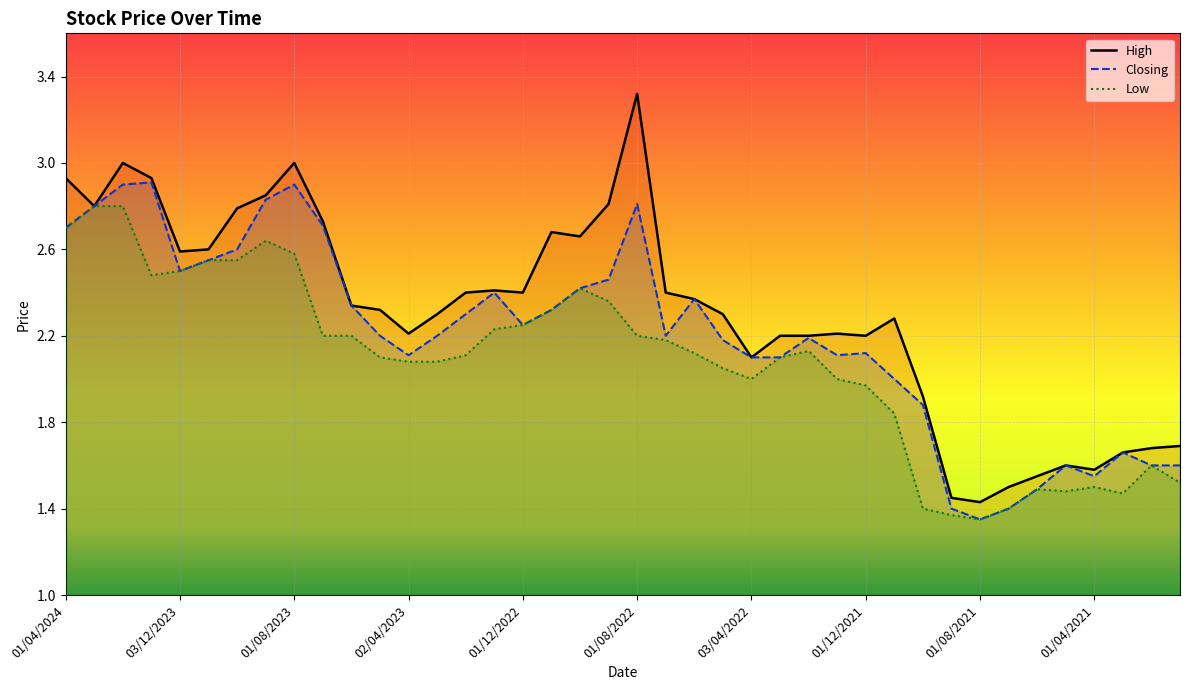

List the labels in order of Low value, largest first.

03/03/2024, 01/02/2024, 01/04/2024, 03/09/2023, 01/08/2023, 01/11/2023, 01/10/2023, 03/12/2023, 02/01/2024, 02/10/2022, 01/09/2022, 01/11/2022, 01/12/2022, 02/01/2023, 02/07/2023, 04/06/2023, 01/08/2022, 03/07/2022, 01/02/2022, 01/06/2022, 01/02/2023, 01/05/2023, 01/03/2022, 02/04/2023, 01/03/2023, 08/05/2022, 03/04/2022, 02/01/2022, 01/12/2021, 01/11/2021, 01/02/2021, 03/01/2021, 01/04/2021, 01/06/2021, 02/05/2021, 01/03/2021, 03/10/2021, 01/07/2021, 01/09/2021, 01/08/2021